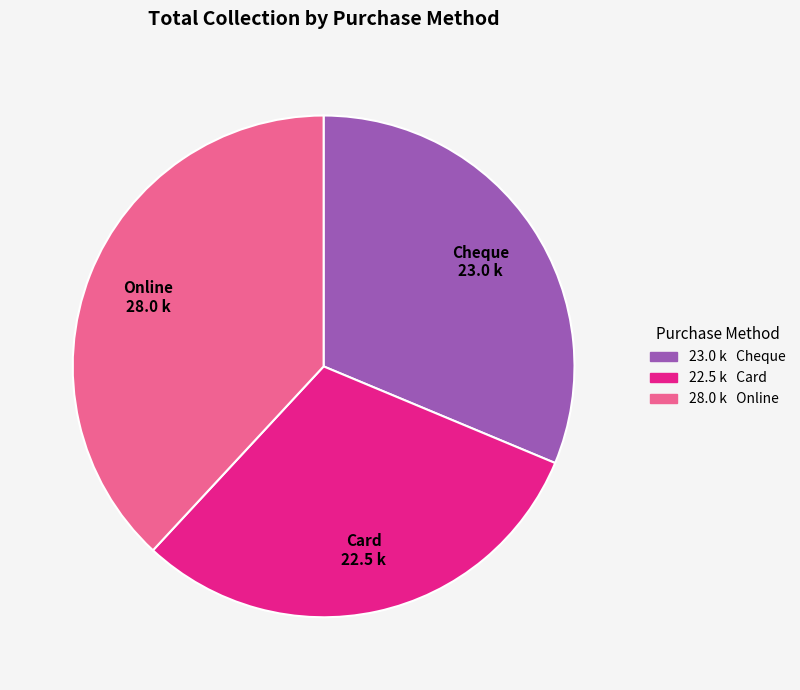

Approximately how many times larger is the value at Cheque 23.0 k compared to Card 22.5 k?

1.0